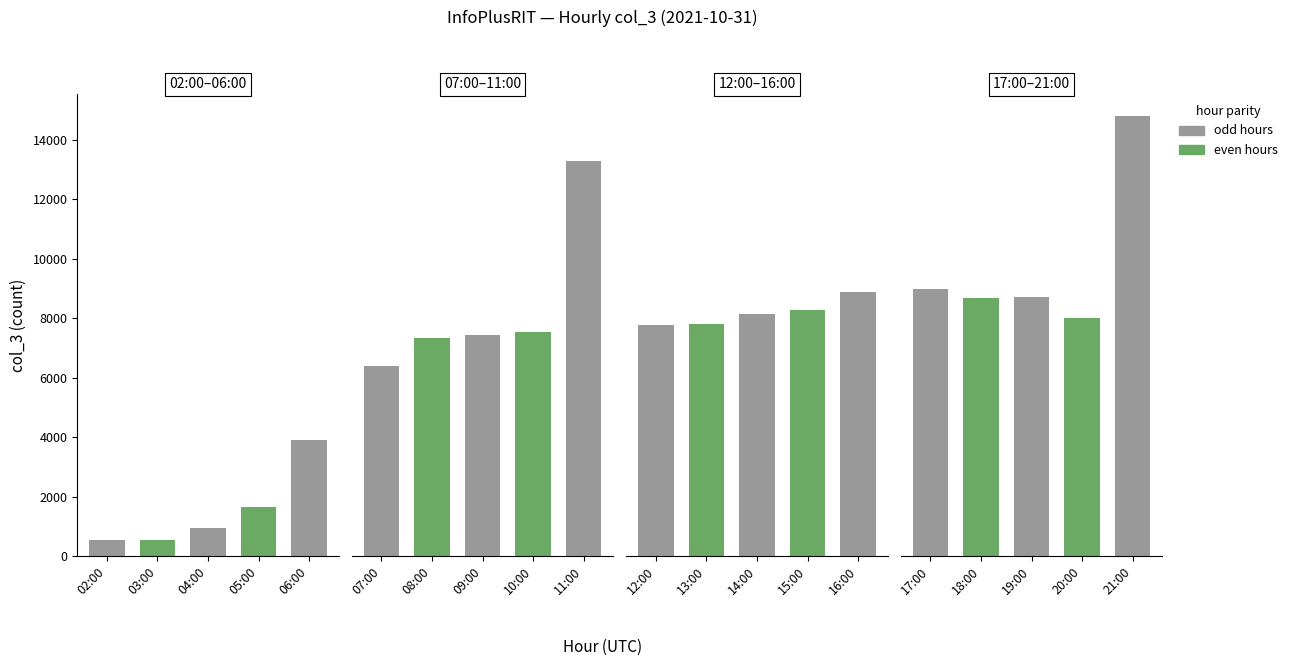

What position from the left is 21:00?

5